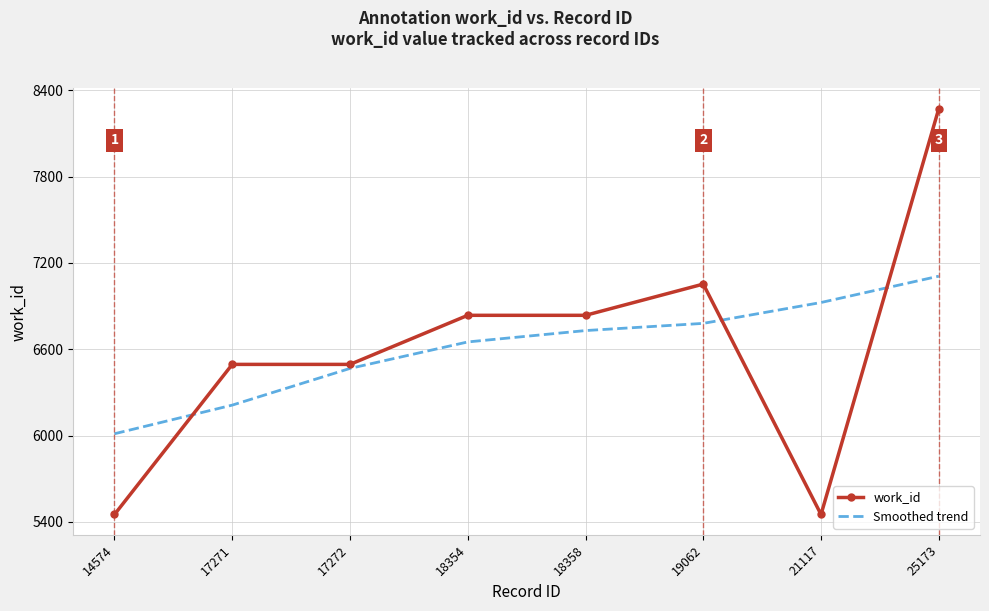

Rank the series by their maximum value, from lowest to highest.

Smoothed trend, work_id